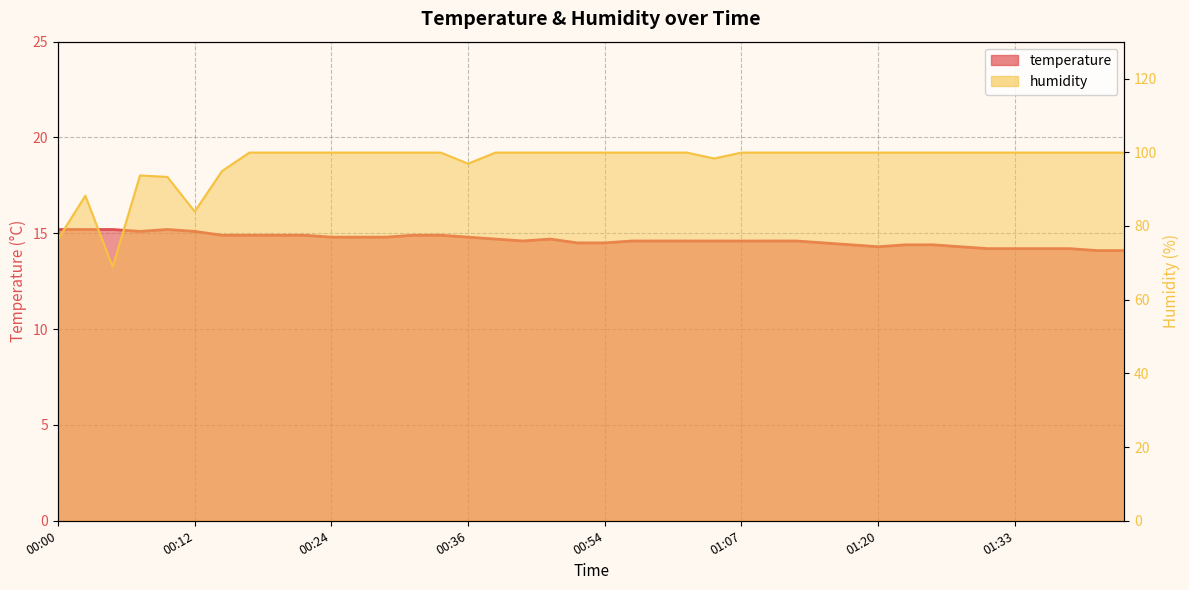

True or false: temperature and humidity cross at least once.

False